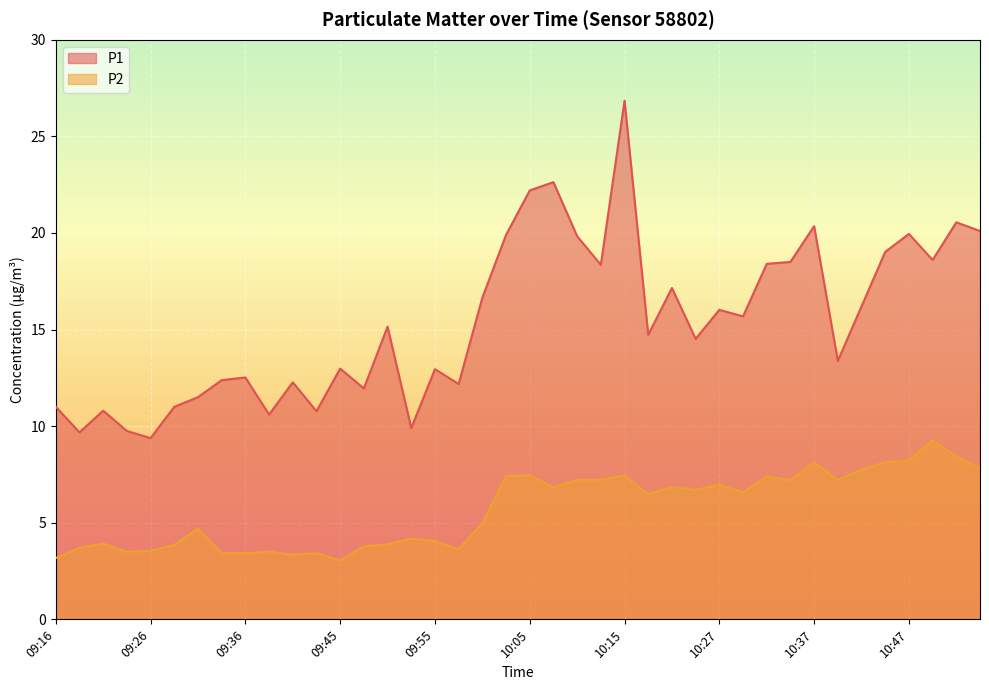

What is the value of the P2 point at the 24th from the left?

7.2